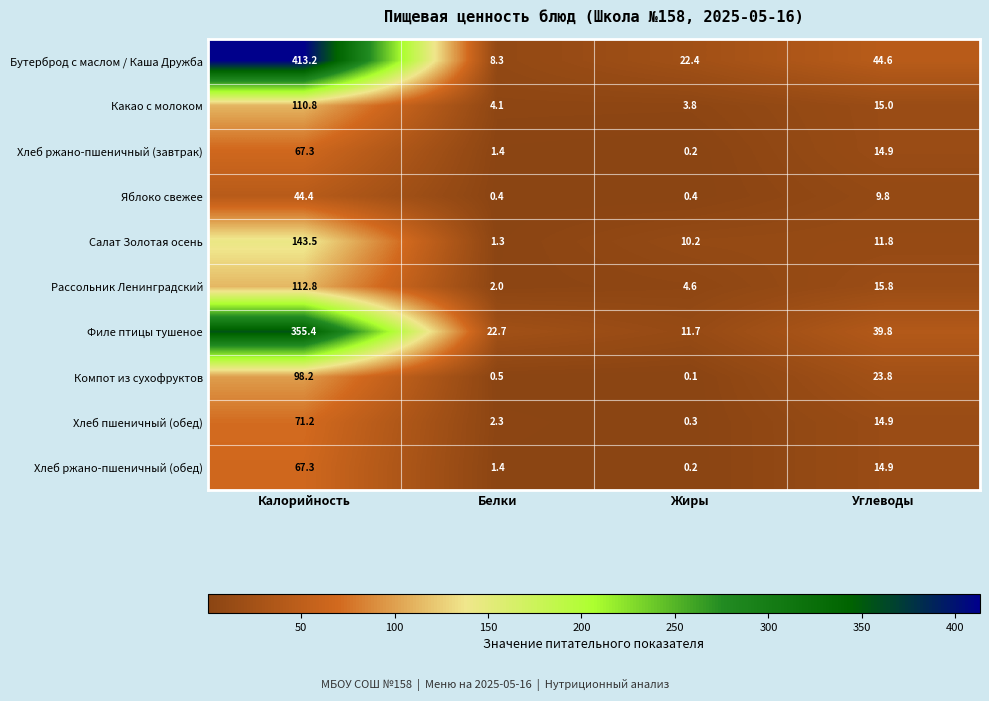

What is the difference between the maximum and second lowest values in the Рассольник Ленинградский series?

108.2